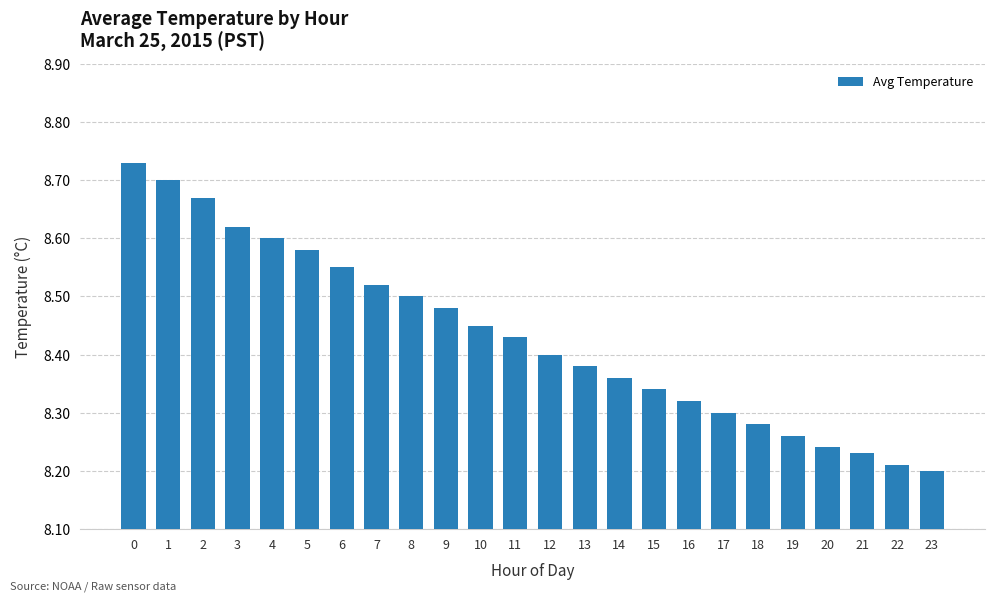

What is the difference between the maximum and minimum values?

0.5